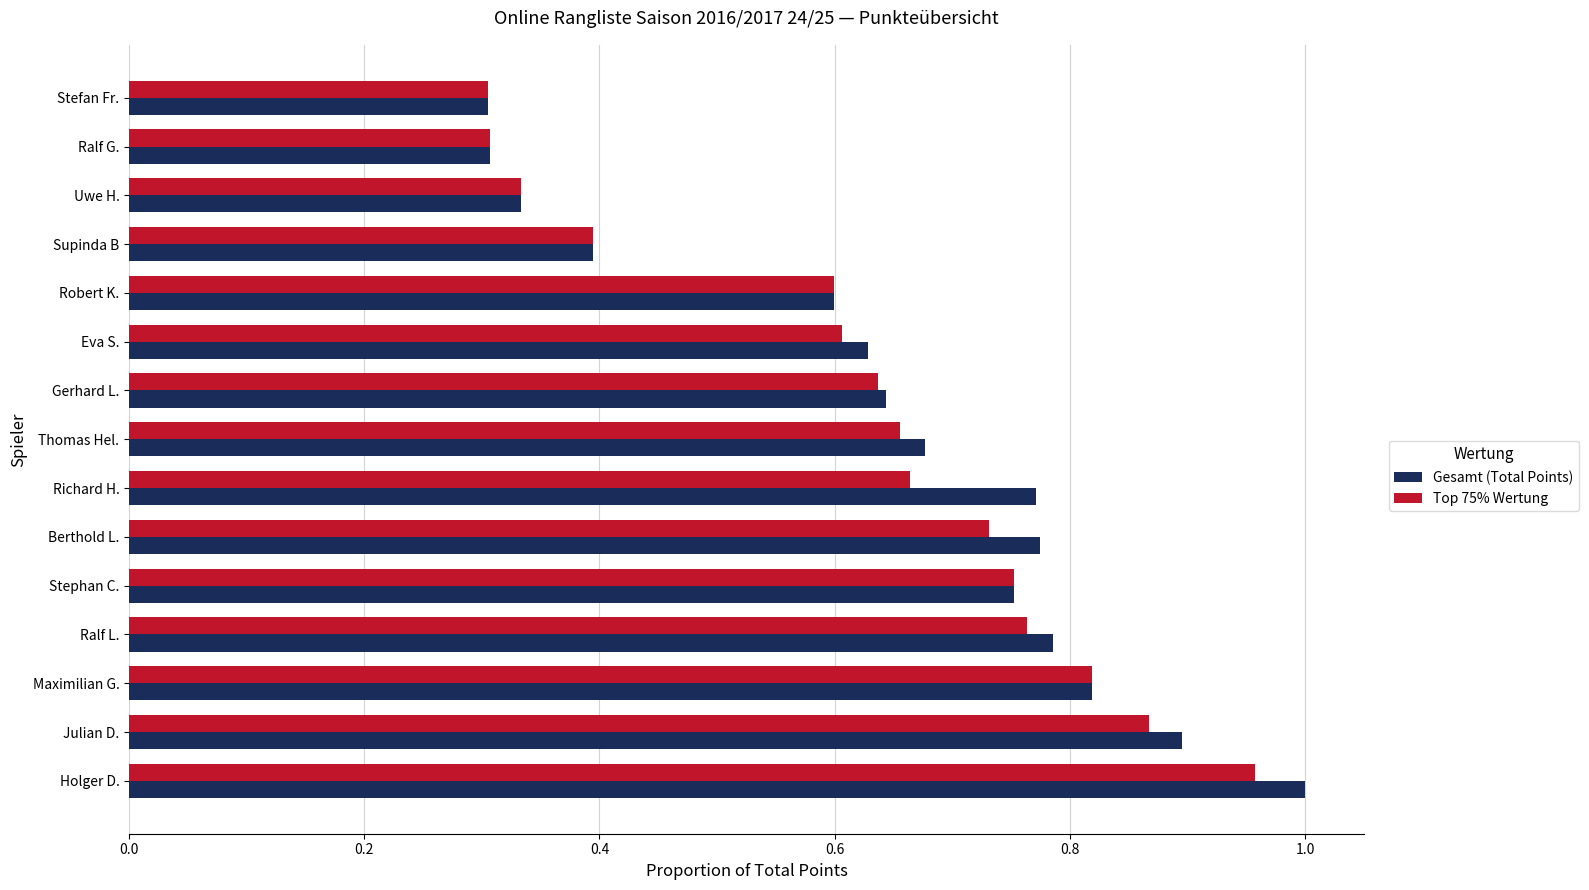

What are all the series names shown in the legend?

Gesamt (Total Points), Top 75% Wertung